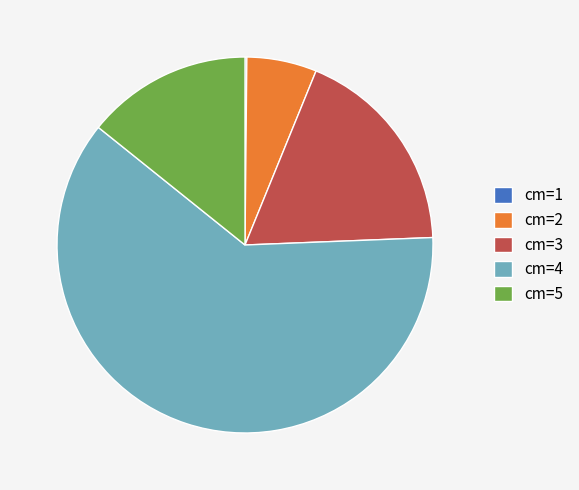

Which slice represents more than half of the pie?

cm=4